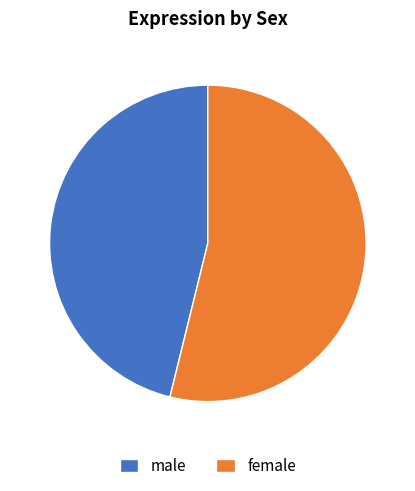

Rank the categories by value from lowest to highest.

male, female